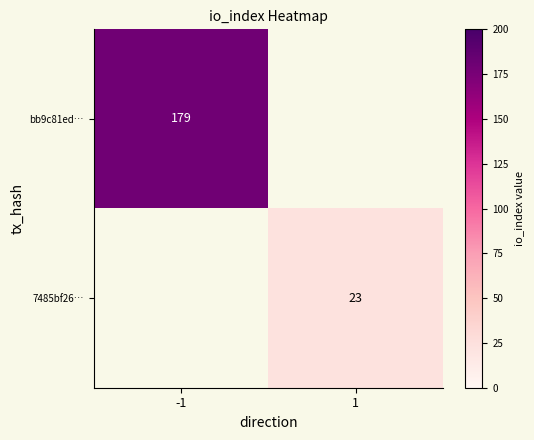

The 7485bf26… series shows 41.0 at 1. True or false?

False